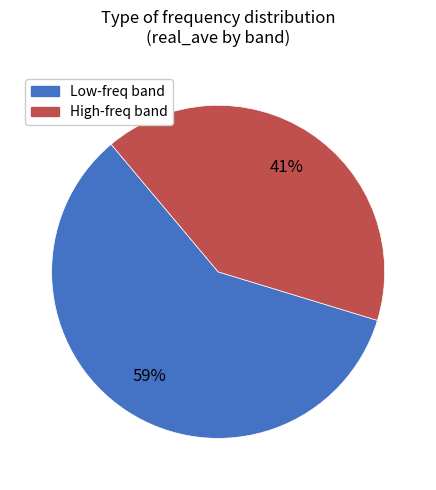

Combined, do High-freq band and Low-freq band account for over 50%?

Yes